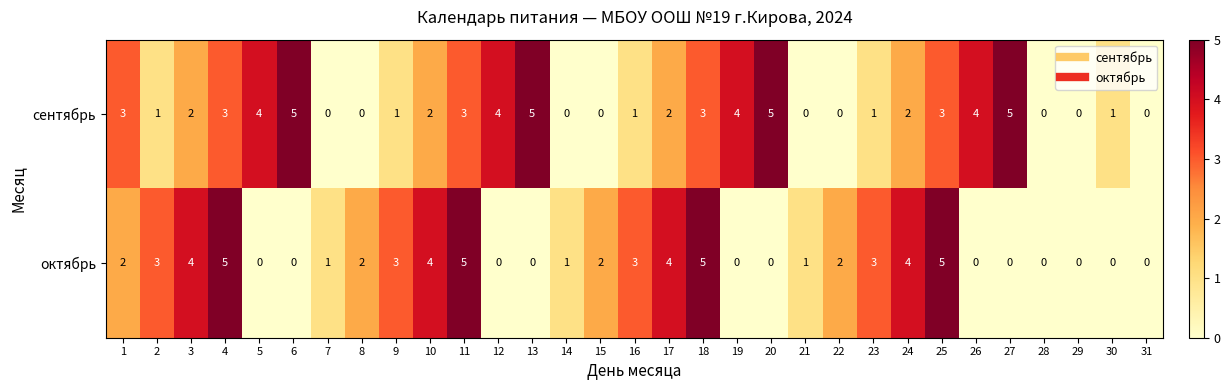

Count the number of data series in this chart.

2